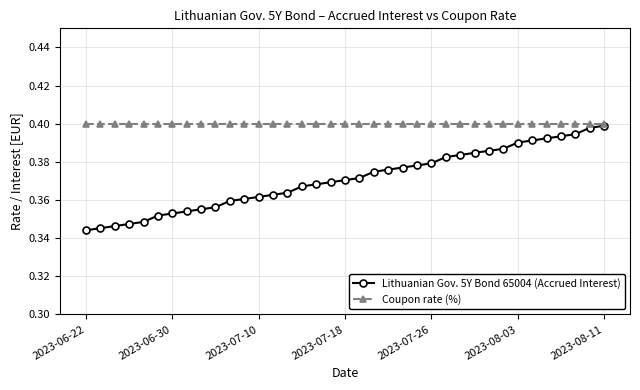

Which series has the largest range (max minus min)?

Lithuanian Gov. 5Y Bond 65004 (Accrued Interest)